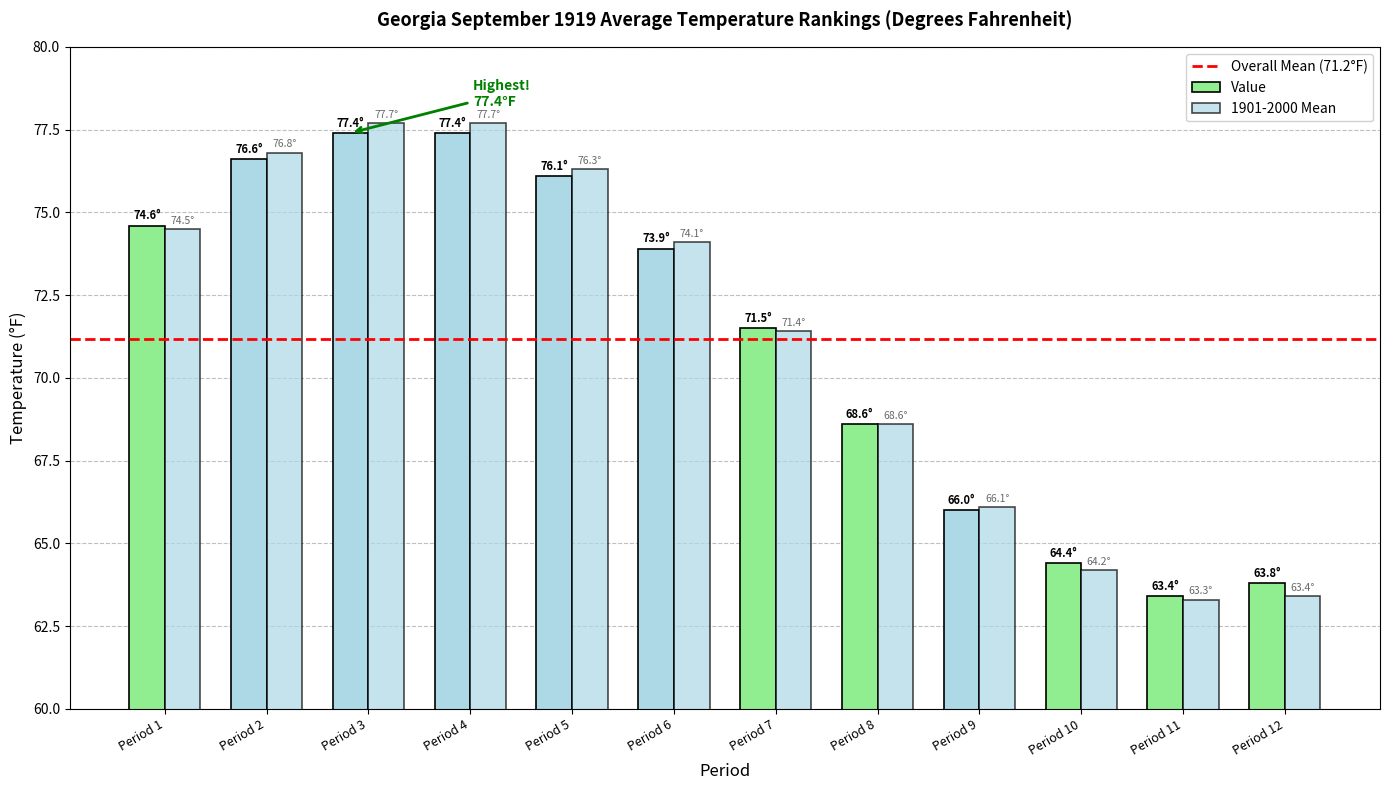

Where does the Value series first go above 73?

Period 1